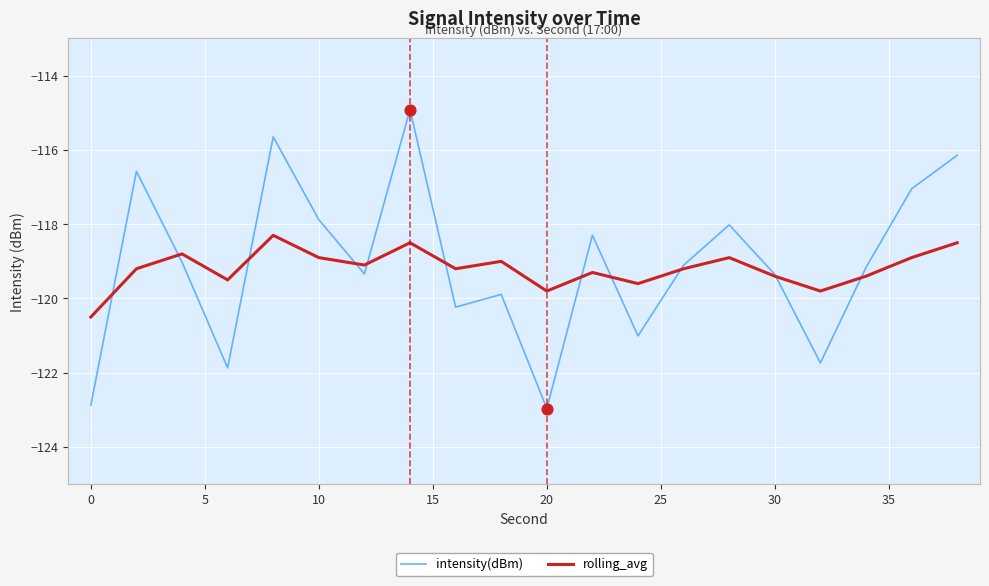

What are all the series names shown in the legend?

intensity(dBm), rolling_avg